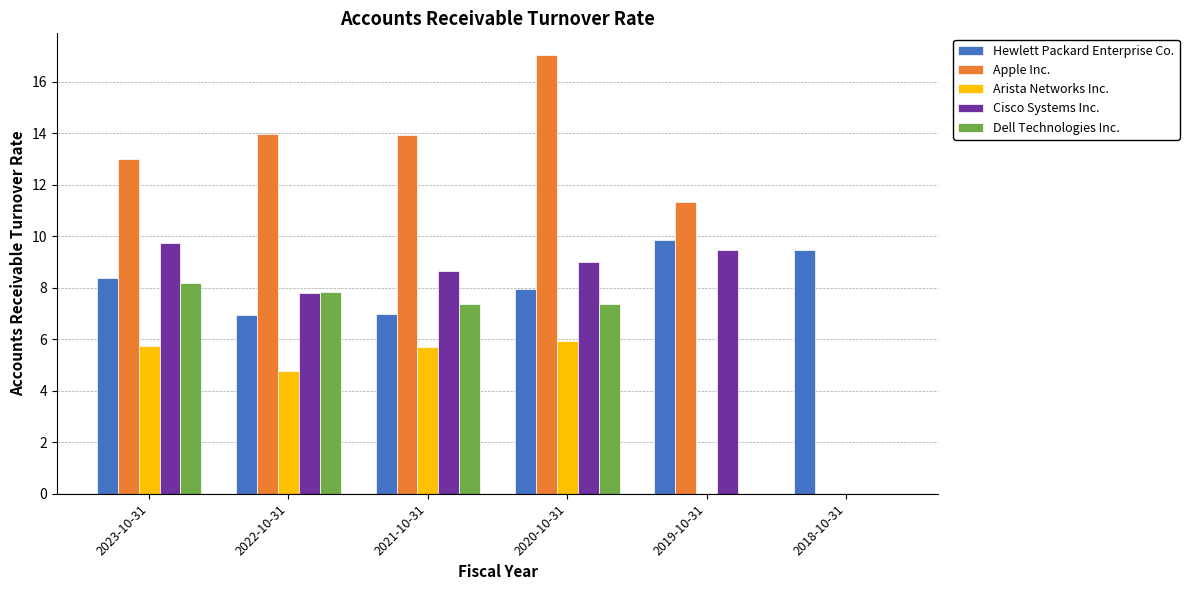

How many data points in Arista Networks Inc. are above 5?

3